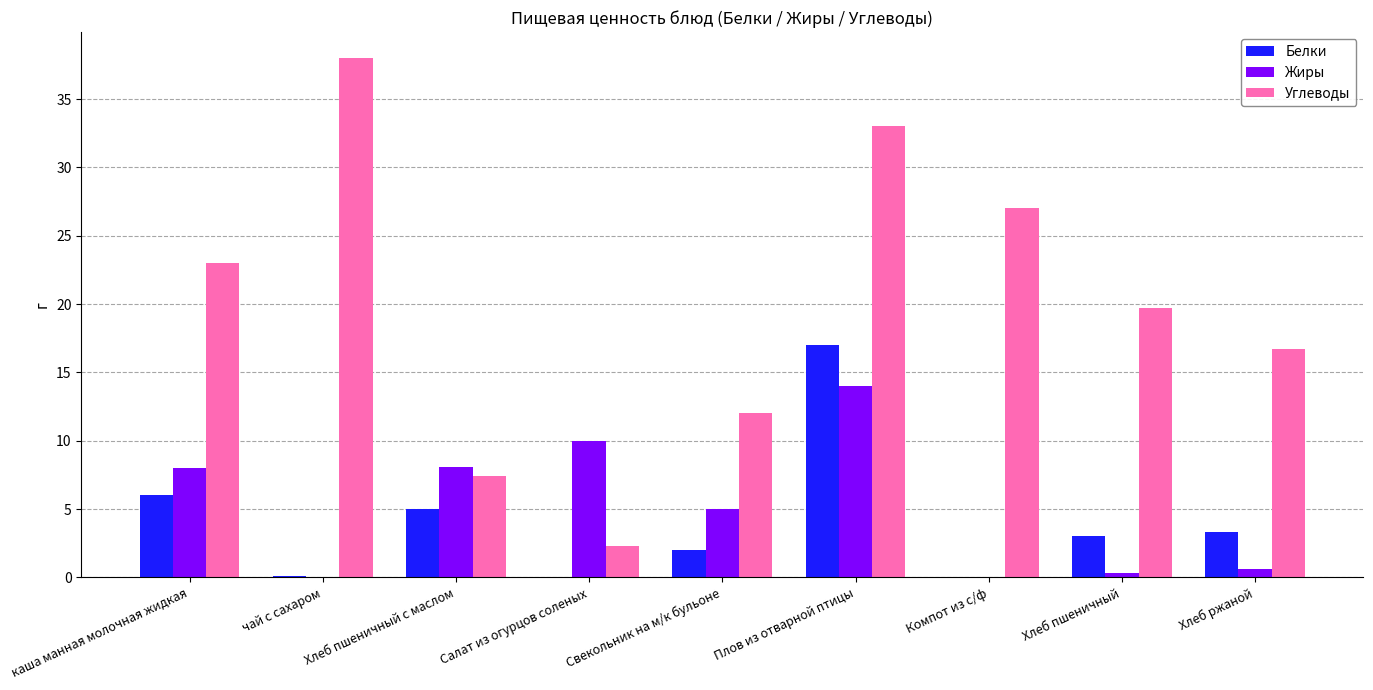

Are the bars grouped side by side (vs. stacked)?

Yes